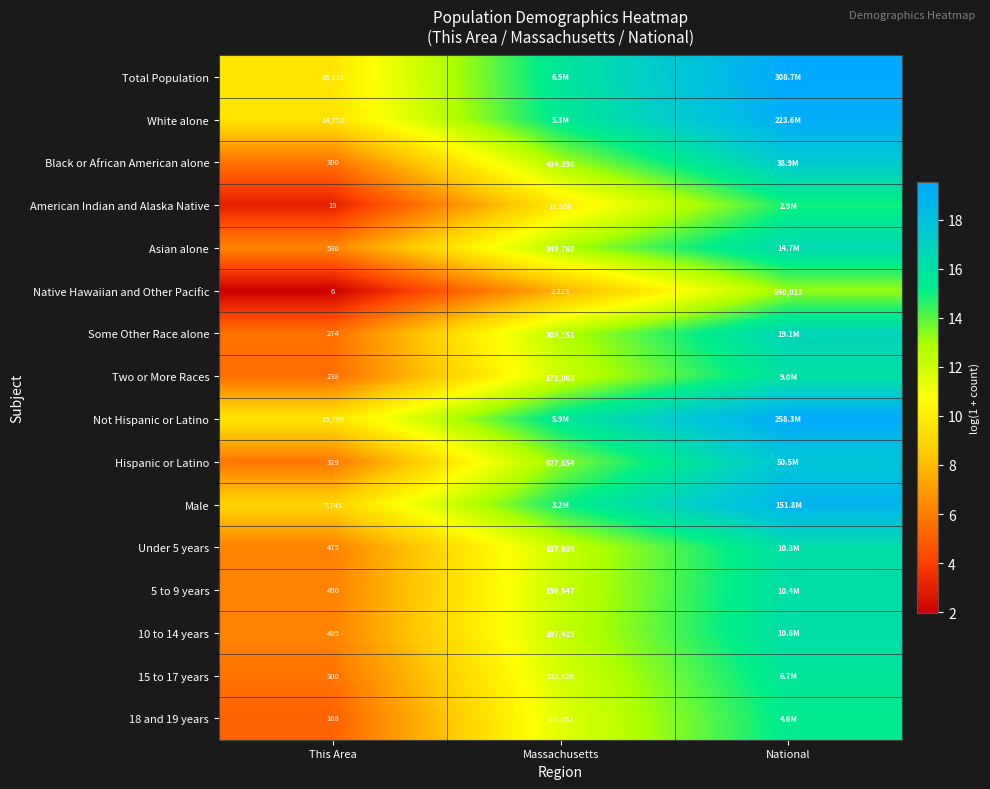

How many values in the Native Hawaiian and Other Pacific series exceed 7?

2